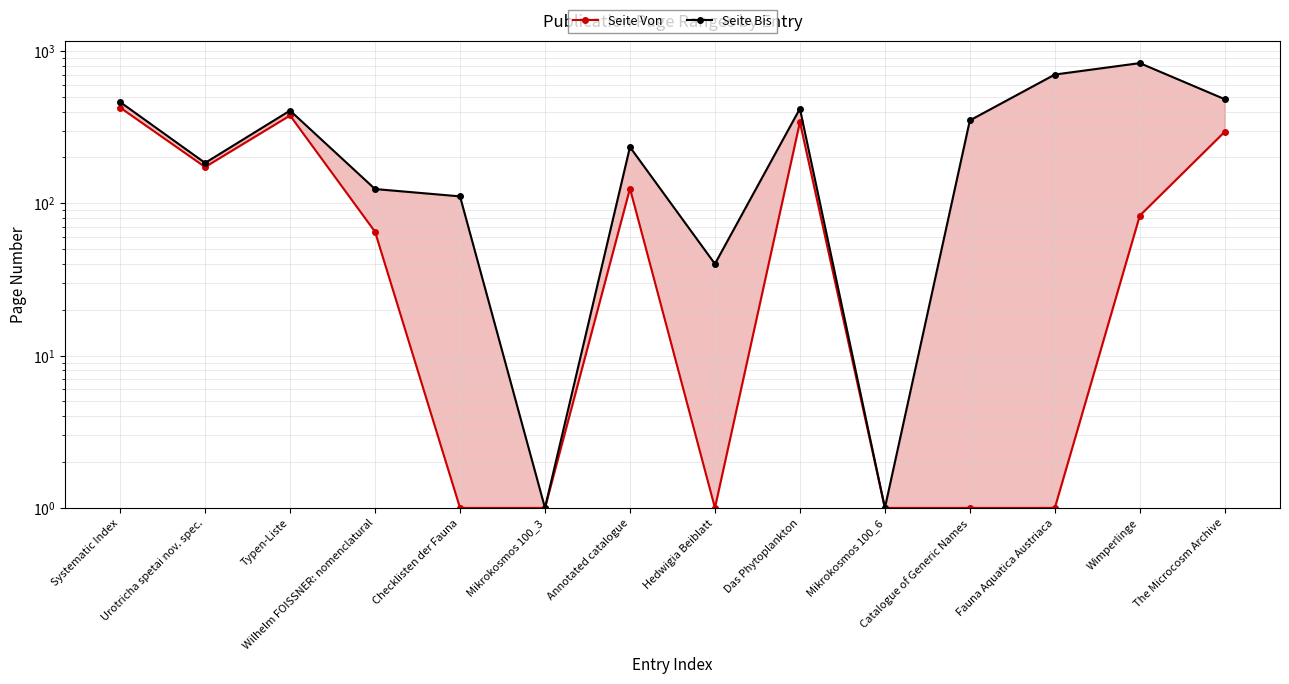

What is the label of the 6th point from the right?

Das Phytoplankton